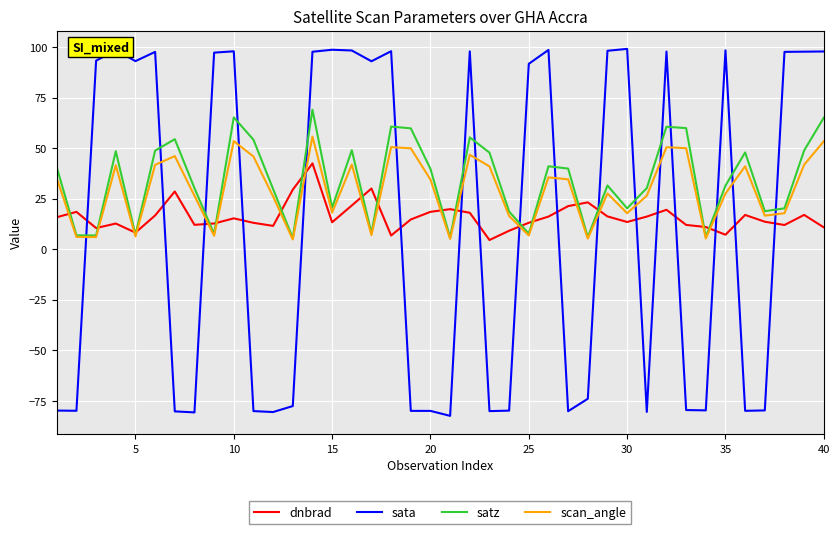

Which series has the widest spread of values?

sata